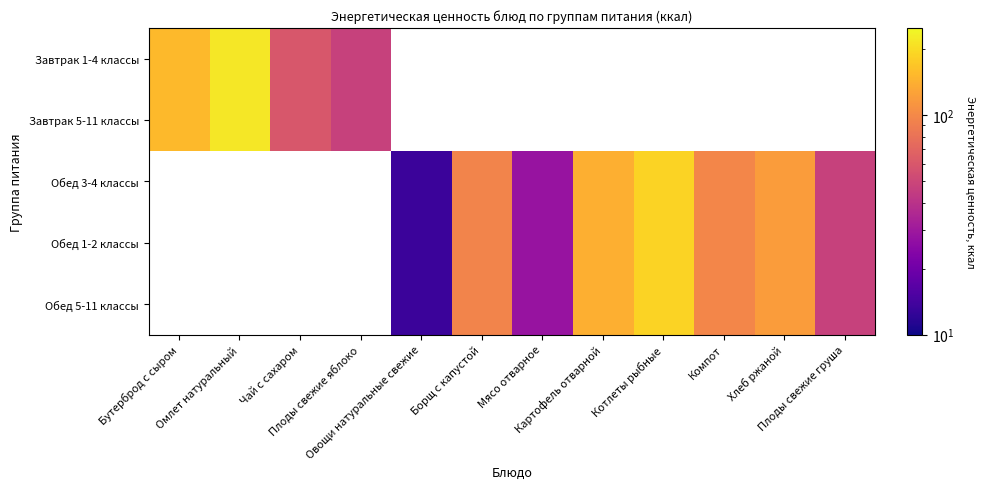

True or false: Обед 5-11 классы has a value of 97.6 at Компот.

True